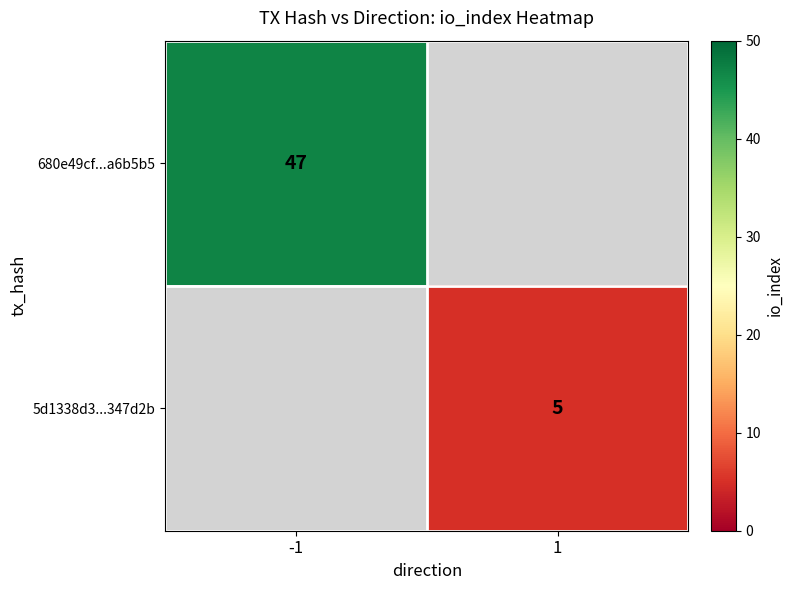

Is it true that 680e49cf...a6b5b5 equals 47 at -1?

True